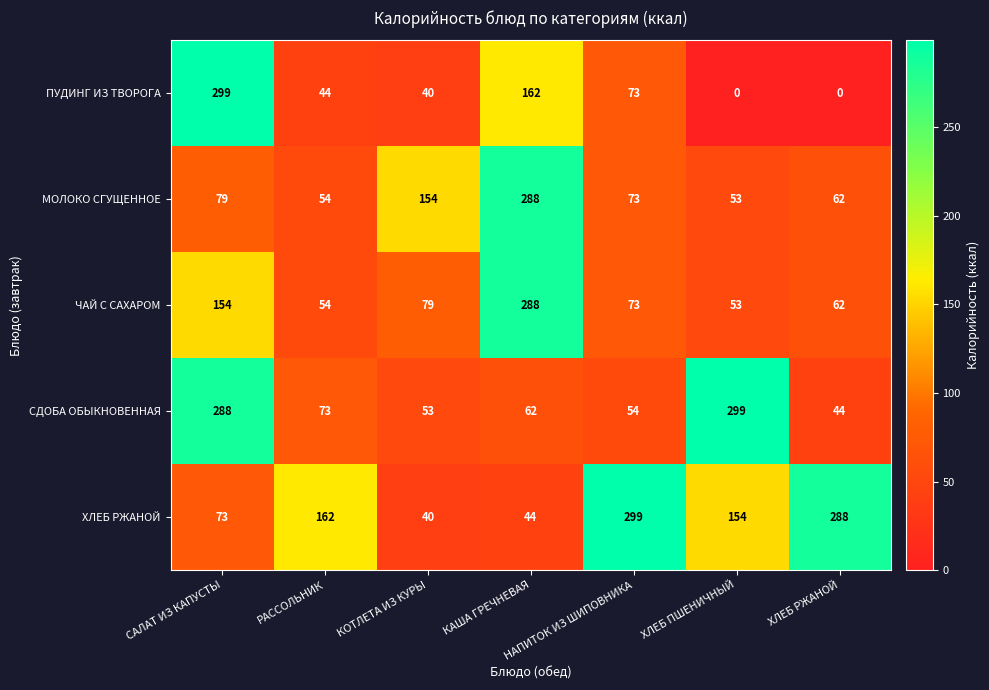

Which category has the lowest value in the СДОБА ОБЫКНОВЕННАЯ series?

ХЛЕБ РЖАНОЙ